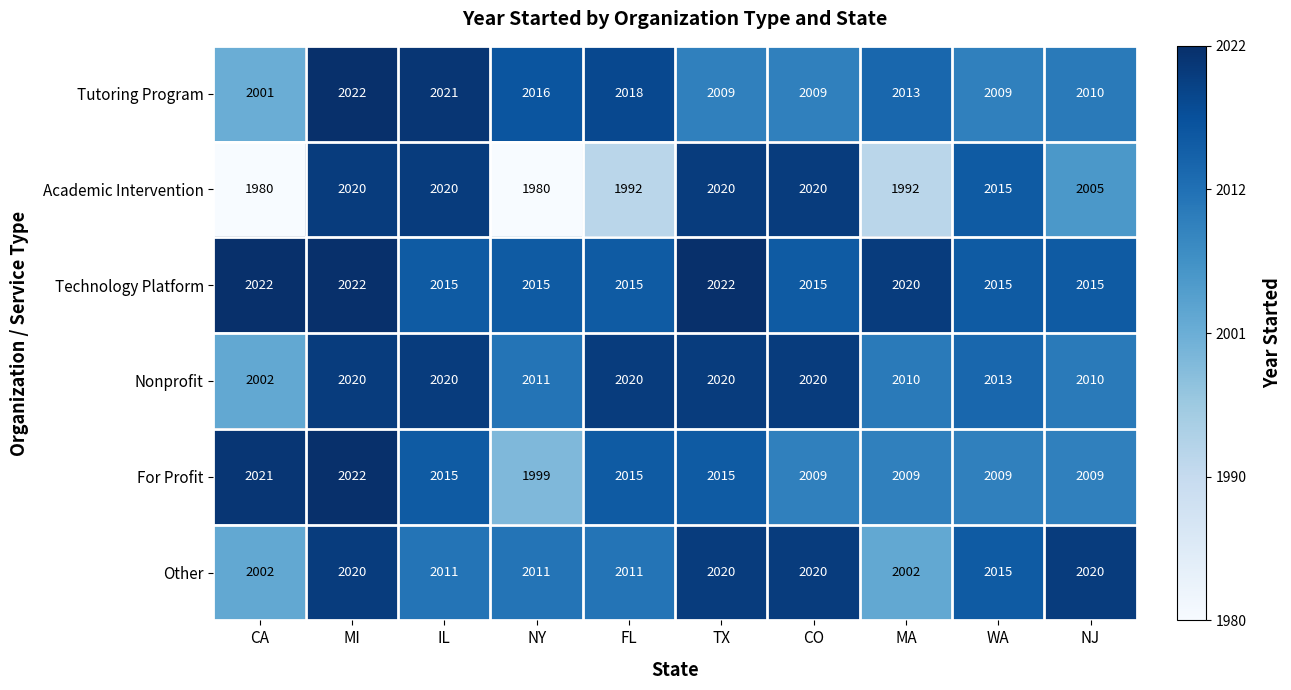

What is the difference between the maximum and second lowest values in the For Profit series?

13